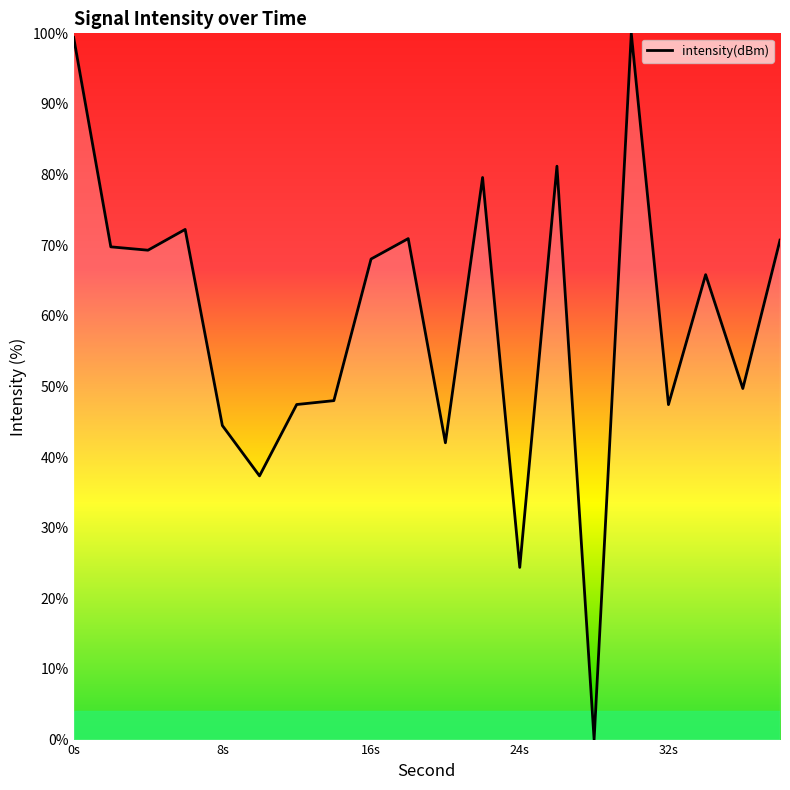

What is the difference between the maximum and minimum values?

100.0